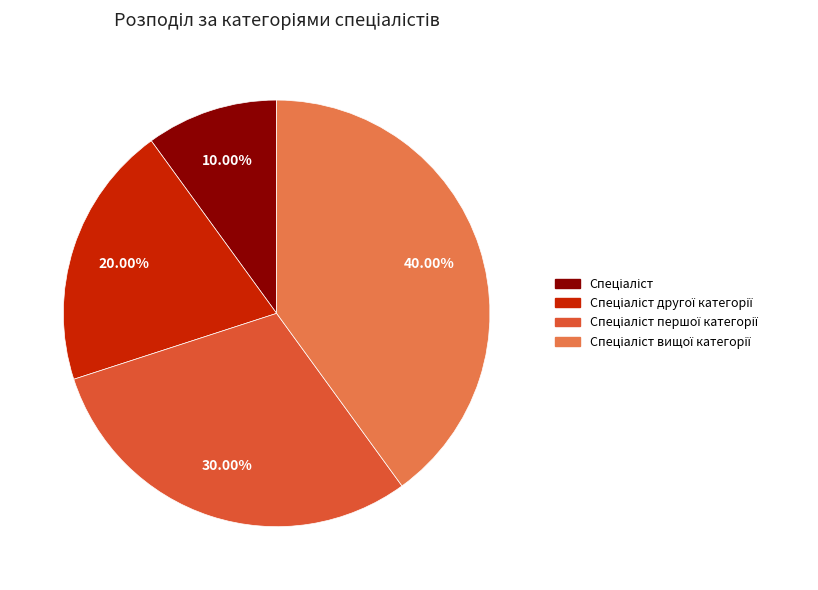

Is there any slice that represents more than half of the pie?

No